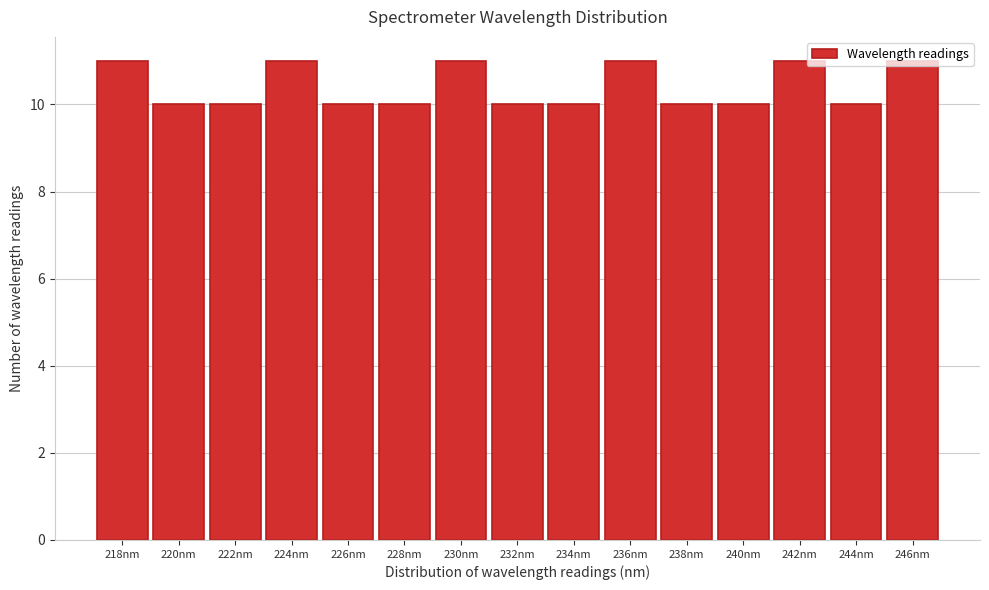

What is the ratio of the value at 226nm to the value at 230nm?

0.9